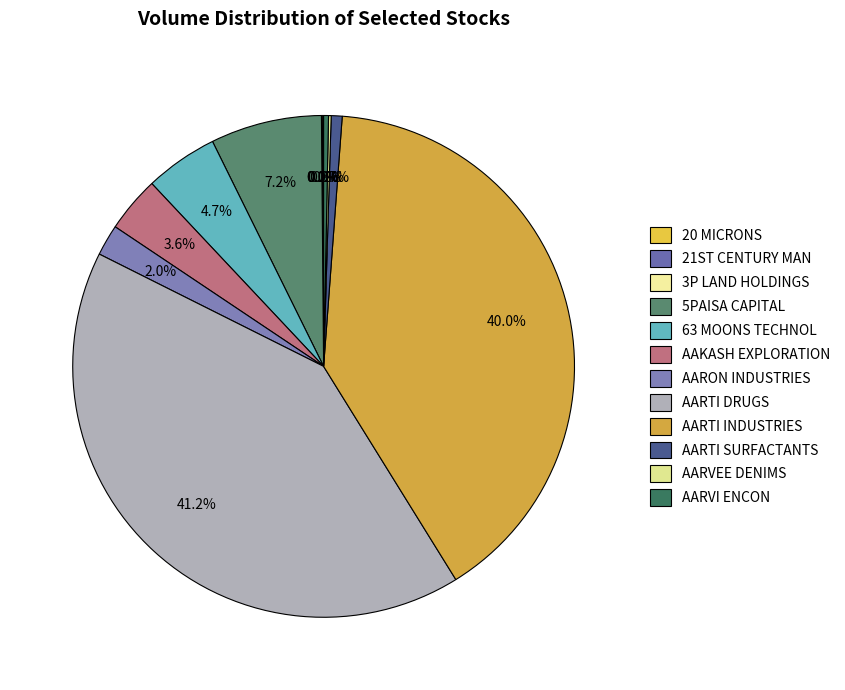

Rank the categories by value from lowest to highest.

21ST CENTURY MAN, 3P LAND HOLDINGS, 20 MICRONS, AARVEE DENIMS, AARVI ENCON, AARTI SURFACTANTS, AARON INDUSTRIES, AAKASH EXPLORATION, 63 MOONS TECHNOL, 5PAISA CAPITAL, AARTI INDUSTRIES, AARTI DRUGS